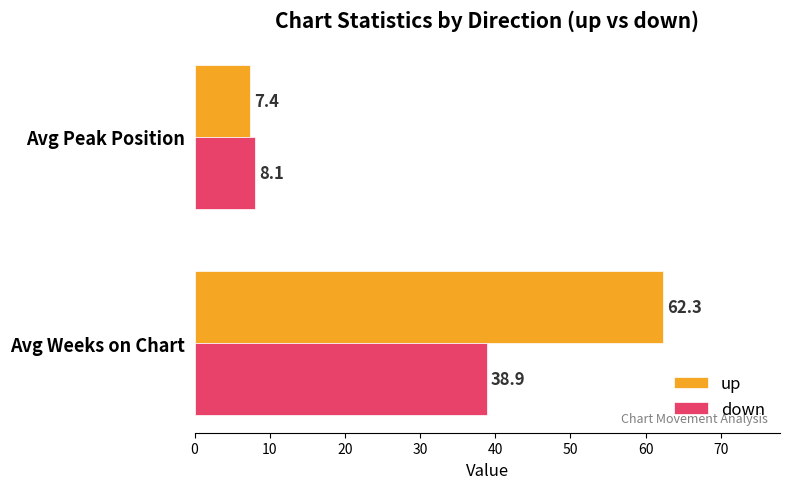

Is it true that up equals 62.3 at Avg Weeks on Chart?

True